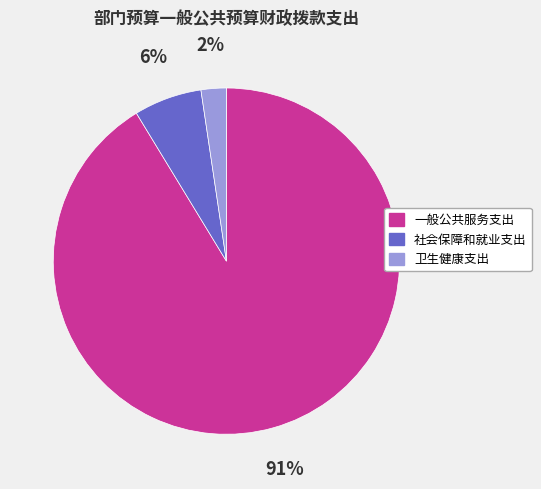

To the nearest percent, what is the average slice percentage?

33%